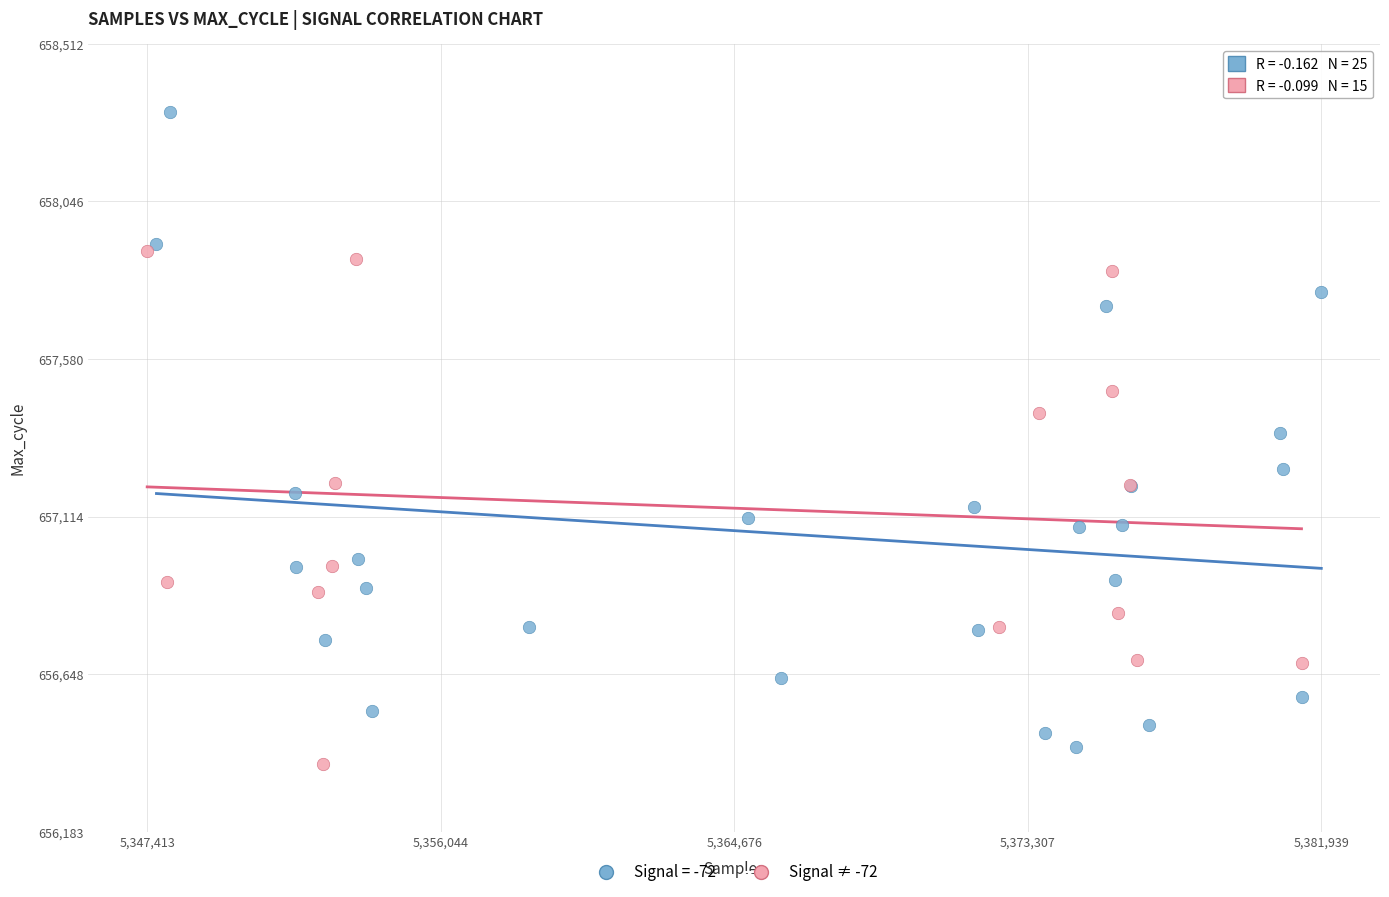

Which series has the largest Y range (max minus min)?

Signal = -72